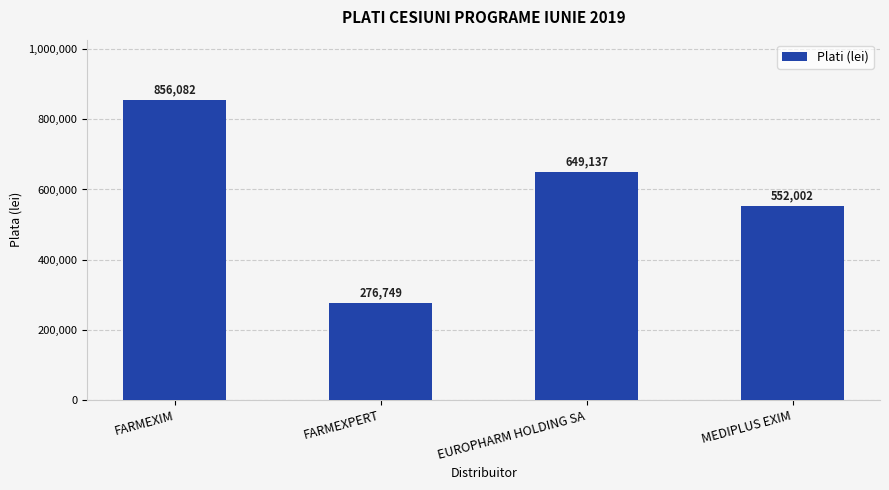

What is the label of the 1st bar from the left?

FARMEXIM